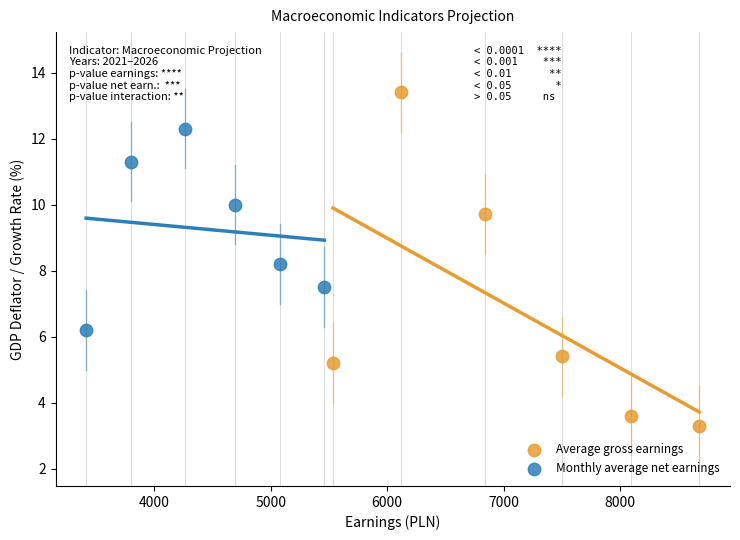

Which series contains the lowest Y value?

Average gross earnings